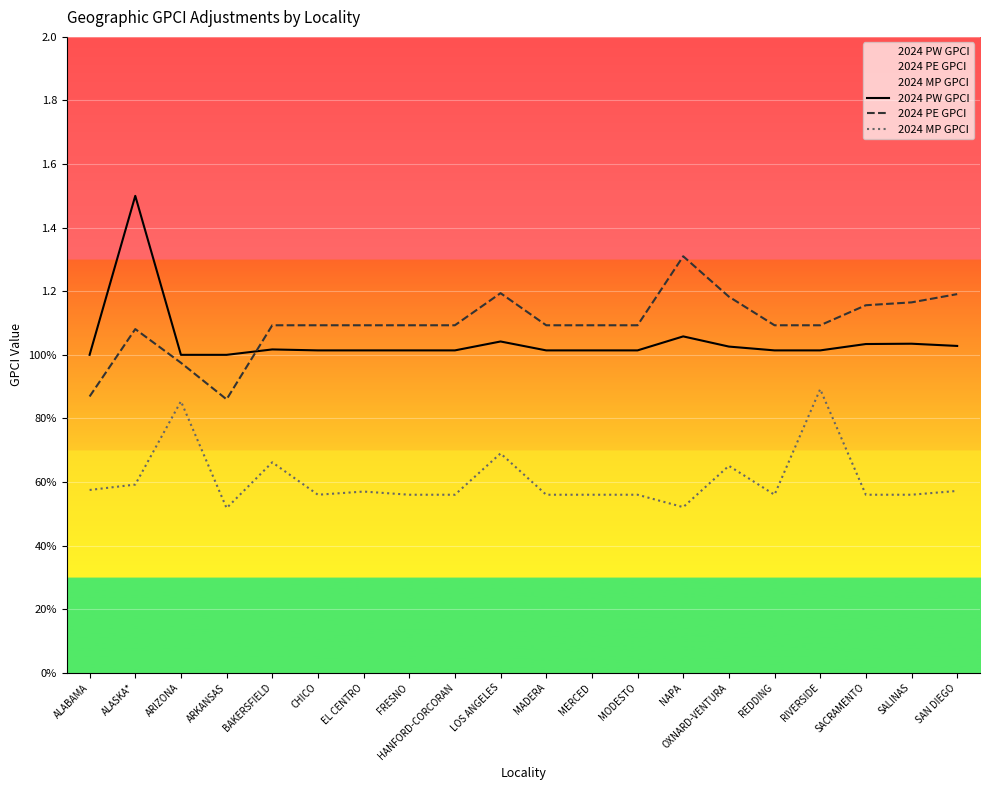

Which has a higher value, NAPA or MODESTO?

NAPA